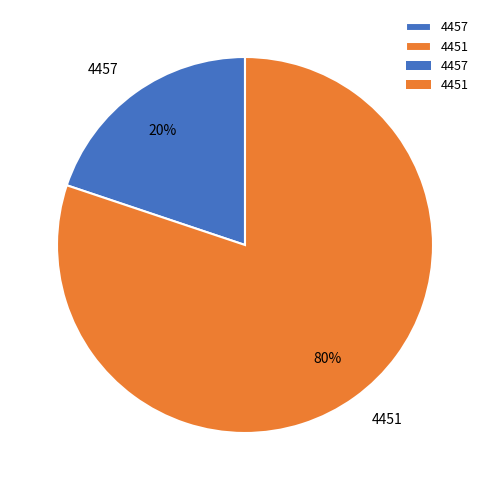

Combined, do 4457 and 4451 account for over 50%?

Yes